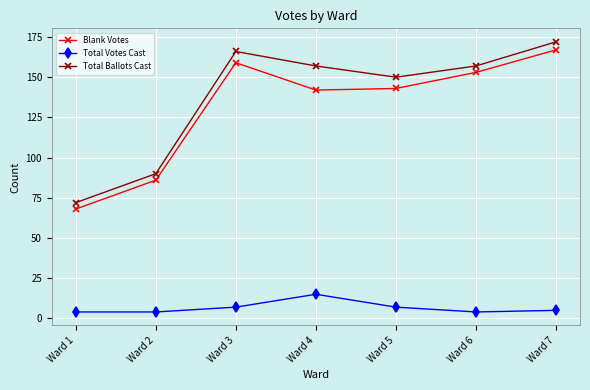

Rank the series at Ward 6 from highest to lowest value.

Total Ballots Cast, Blank Votes, Total Votes Cast